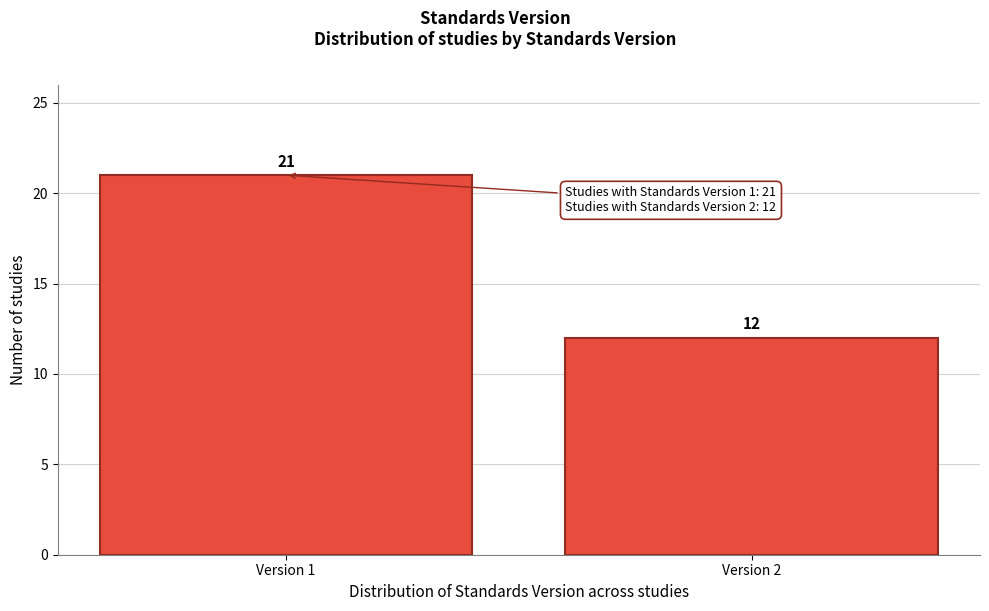

Reading left to right, what are all the values shown in this chart?

Version 1=21	Version 2=12